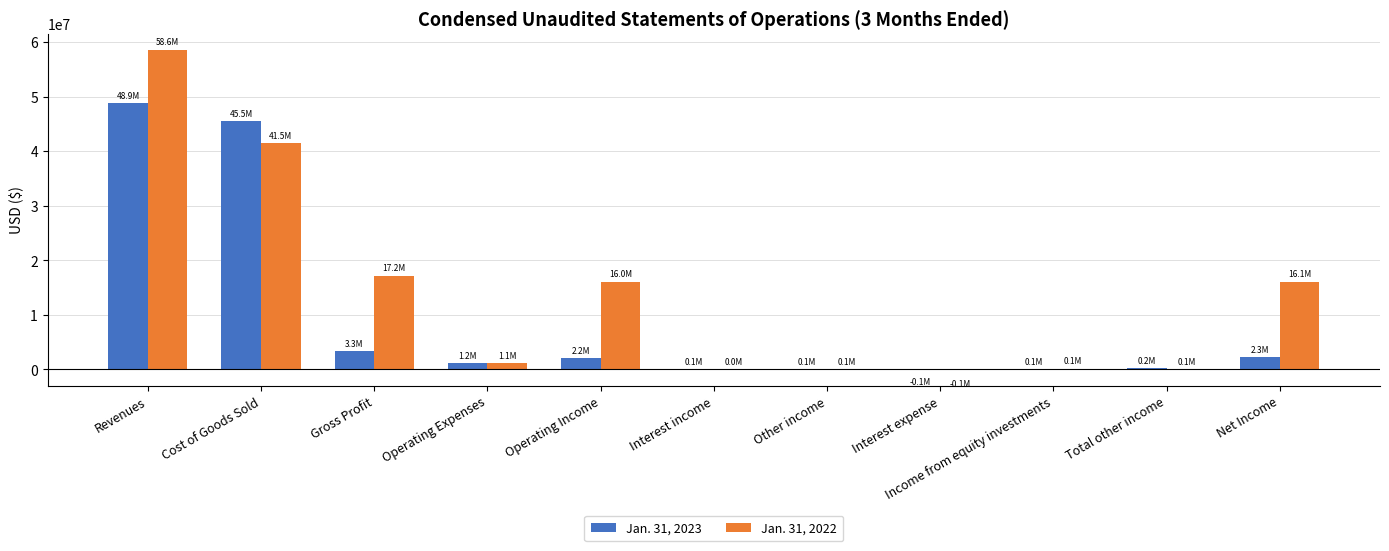

At which category is the sum across all series the highest?

Revenues